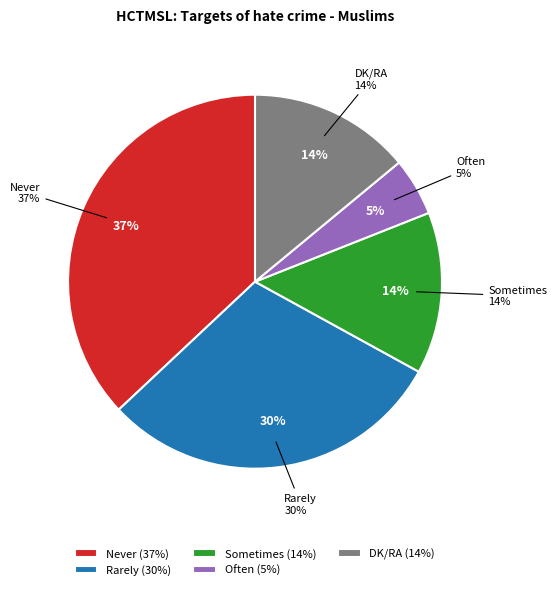

Is the sum of Never heard of this group and DK/RA greater than half?

No